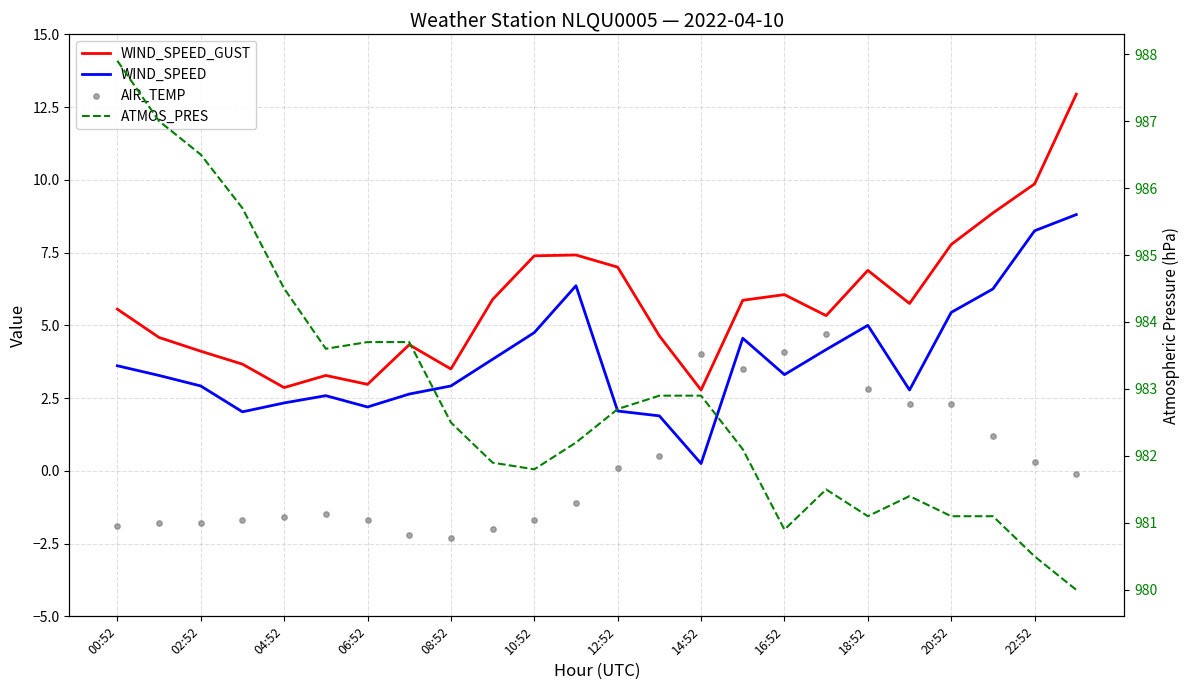

Is the value of WIND_SPEED_GUST at 12 greater than the value of WIND_SPEED at 23?

No